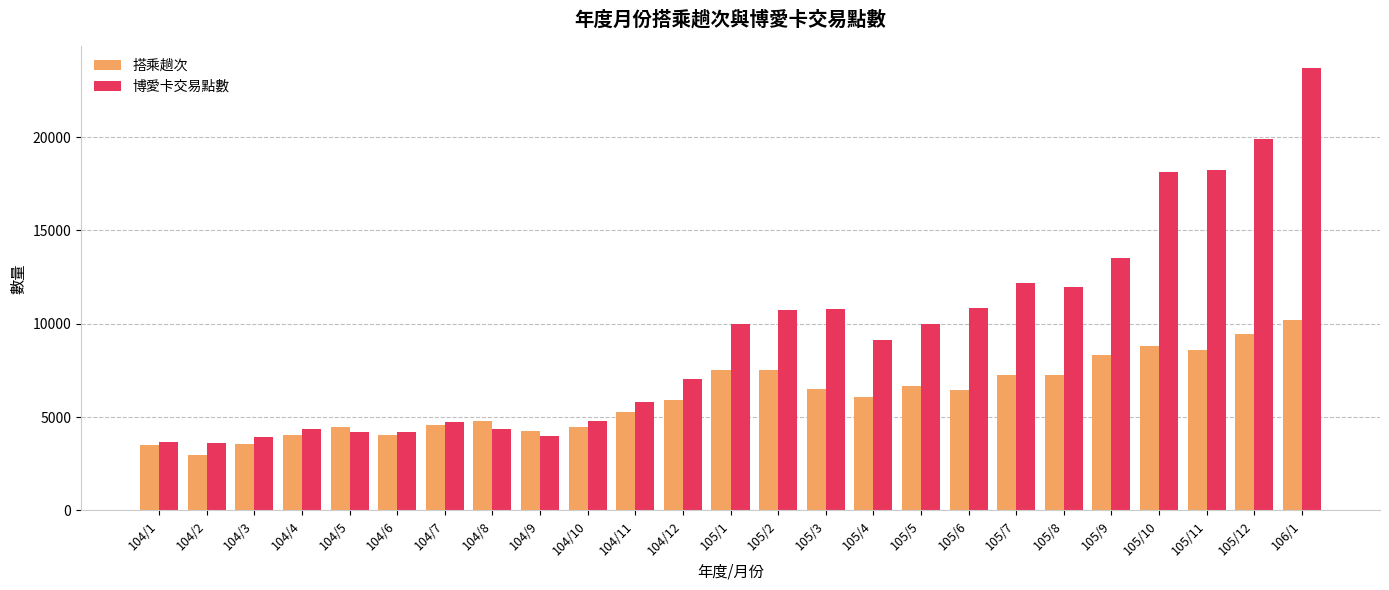

Is it true that 搭乘趟次 equals 8411 at 104/11?

False